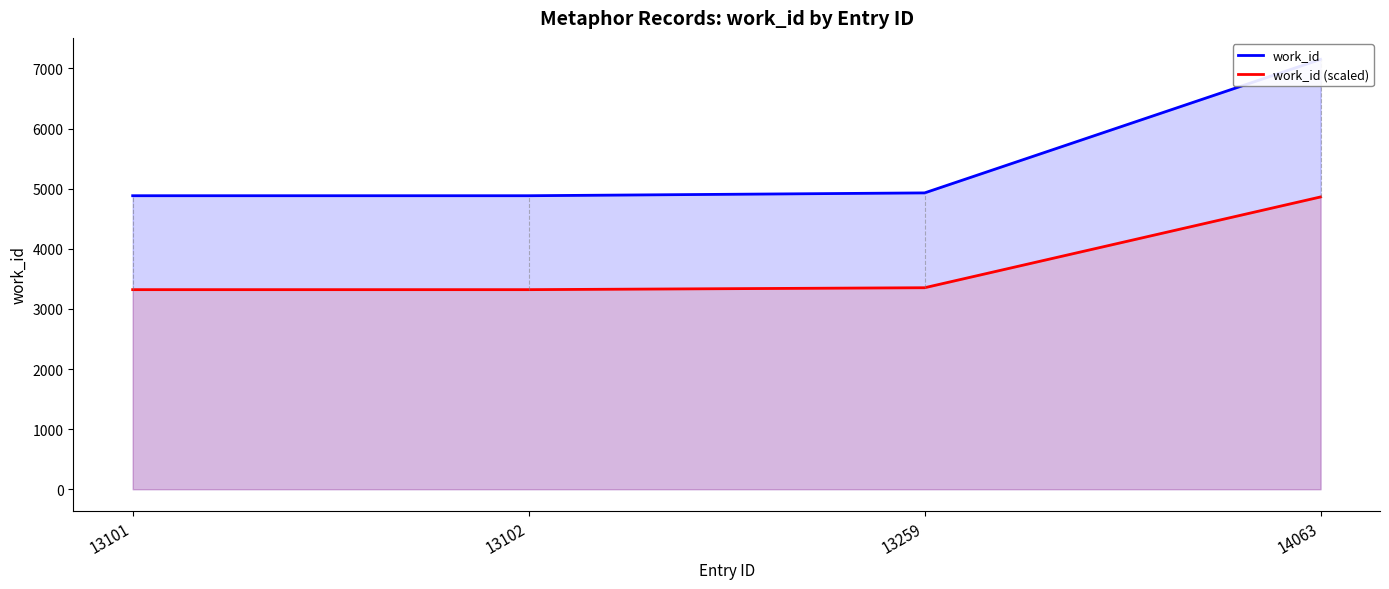

Between 13102 and 14063, which is larger?

14063